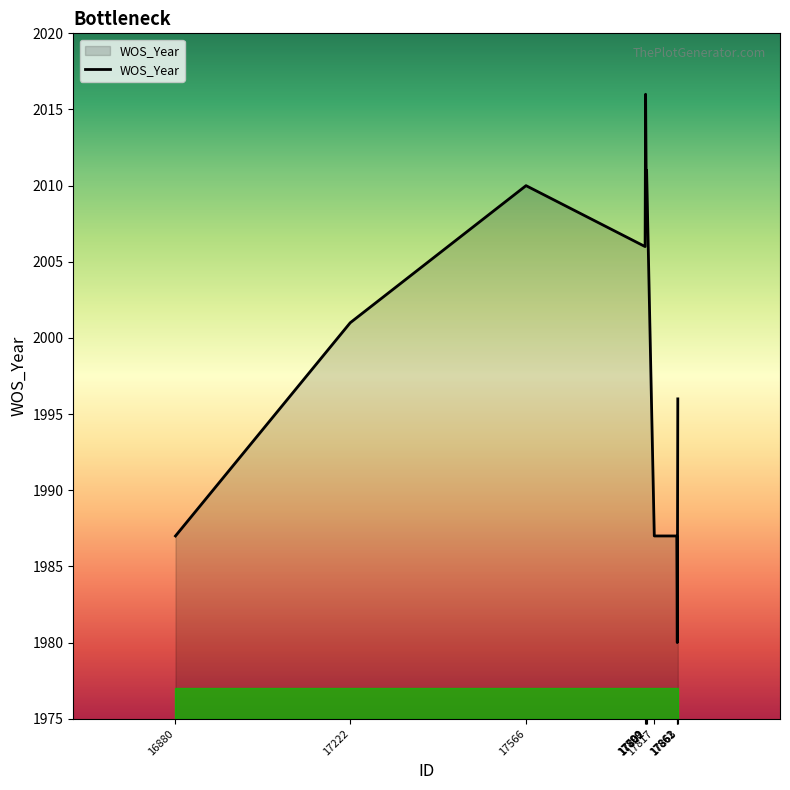

At which category does the data reach its first local peak?

17566